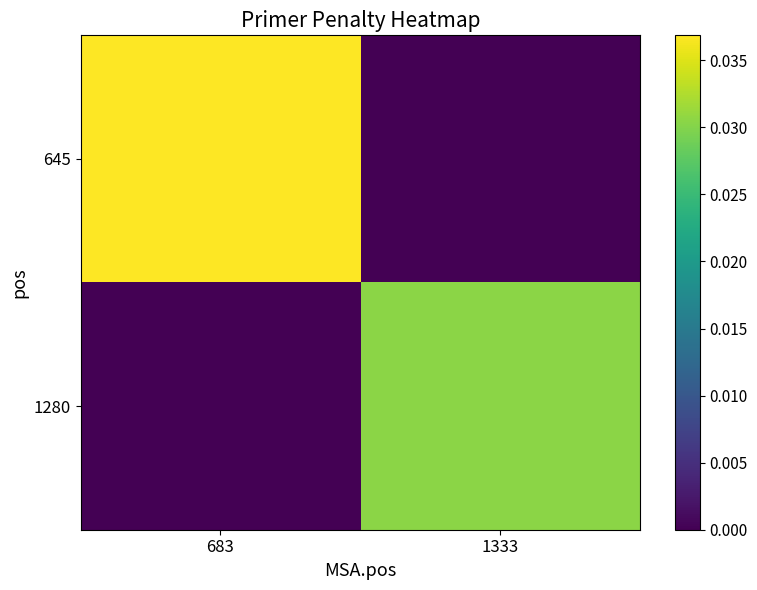

How many categories are shown in the chart?

2